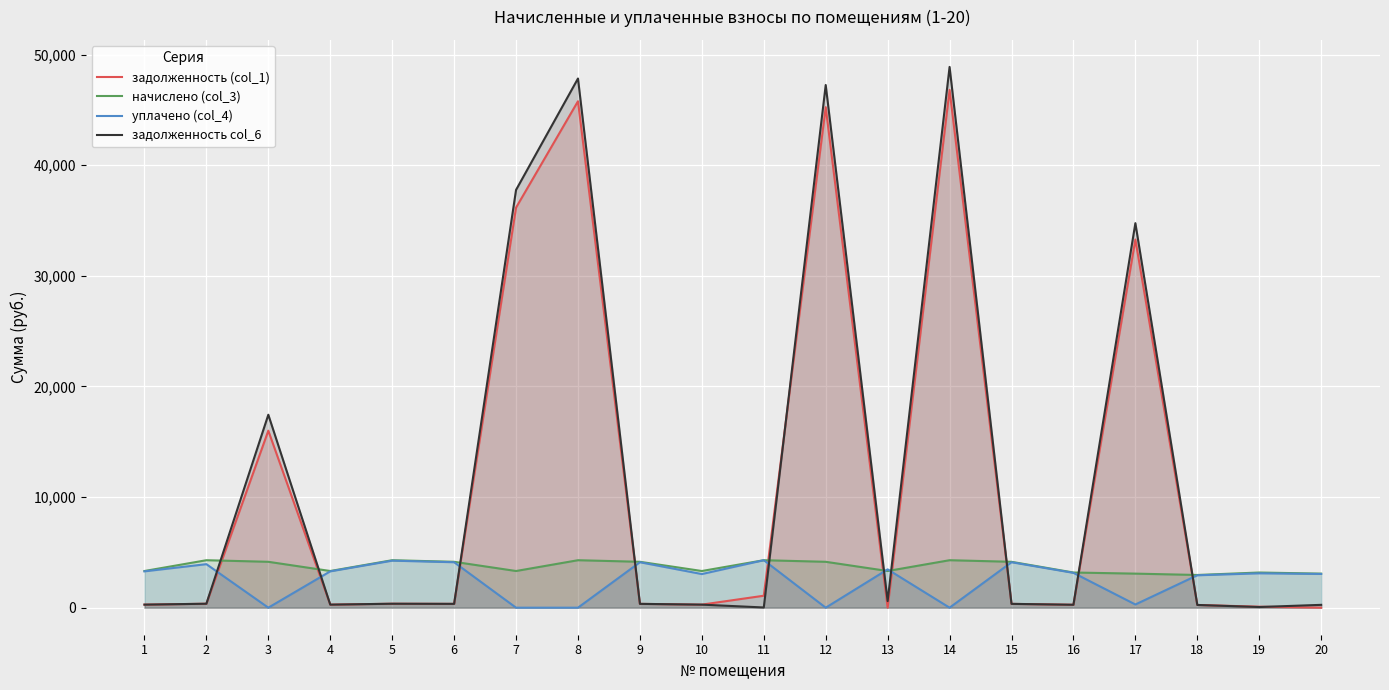

How many values in the уплачено (col_4) series are below 3148?

10